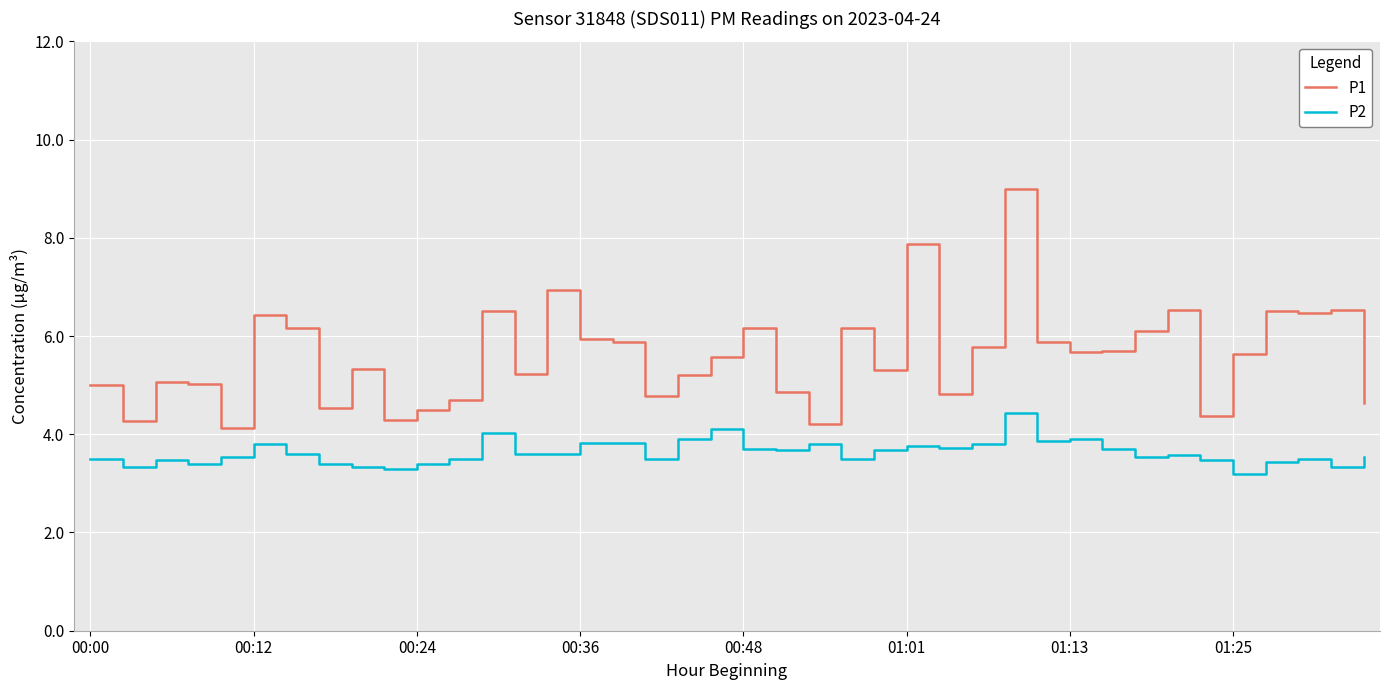

Count the number of data series in this chart.

2